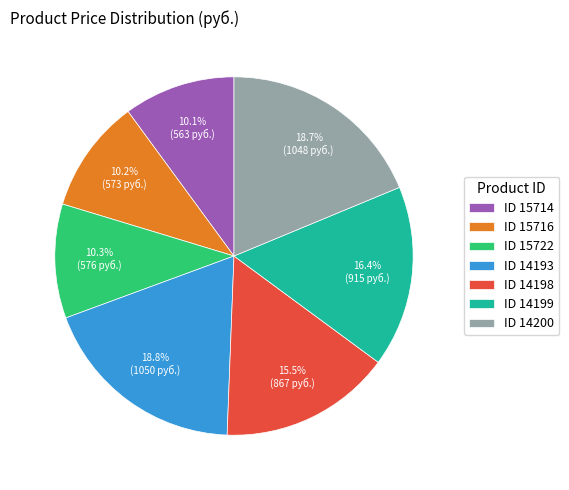

Which has a higher value, ID 14198 or ID 14193?

ID 14193